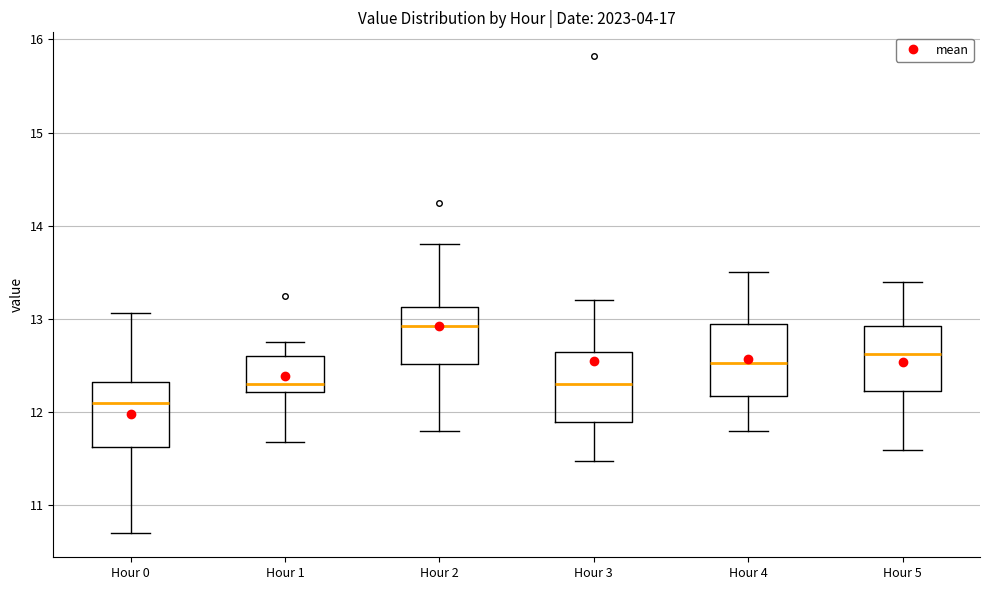

Reading left to right, read every box against the y-axis: the position of its median line, the range the box covers, and the ends of its whiskers. The values are not printed on the chart, so give them approximately, as read against the axis.

Hour 0: median 12.1, box 11.6 to 12.3, whiskers 10.7 to 13.1
Hour 1: median 12.3, box 12.2 to 12.6, whiskers 11.7 to 12.8
Hour 2: median 12.9, box 12.5 to 13.1, whiskers 11.8 to 13.8
Hour 3: median 12.3, box 11.9 to 12.7, whiskers 11.5 to 13.2
Hour 4: median 12.5, box 12.2 to 13.0, whiskers 11.8 to 13.5
Hour 5: median 12.6, box 12.2 to 12.9, whiskers 11.6 to 13.4